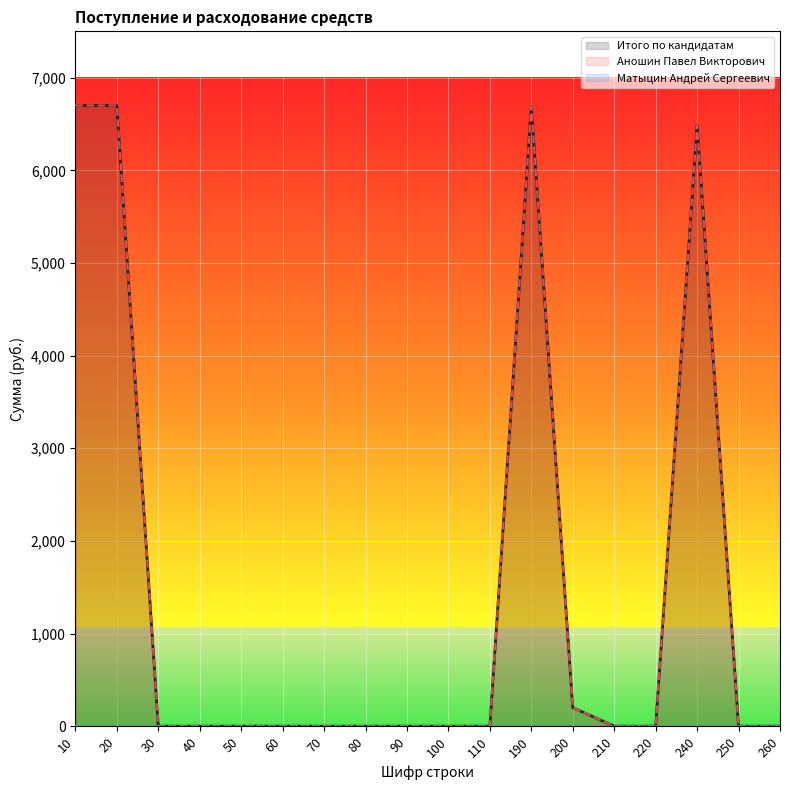

What is the sum of all Итого по кандидатам values?

26776